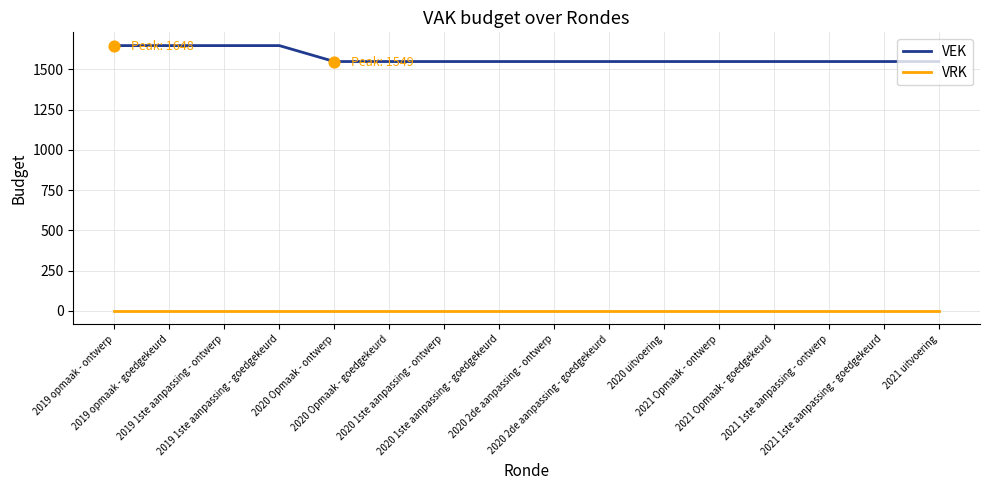

What are all the series names shown in the legend?

VEK, VRK